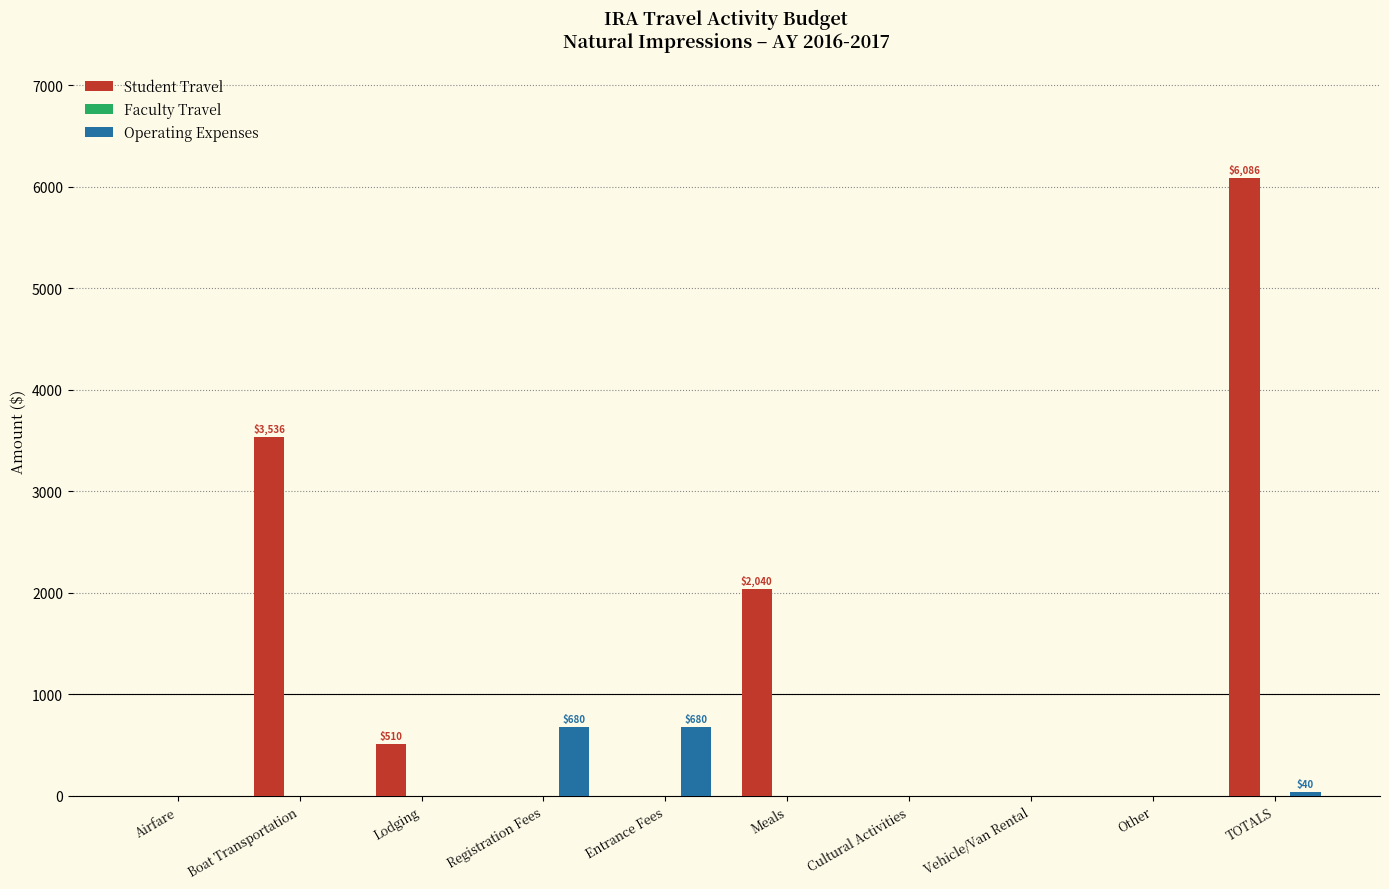

Which series has the largest total across all categories?

Student Travel